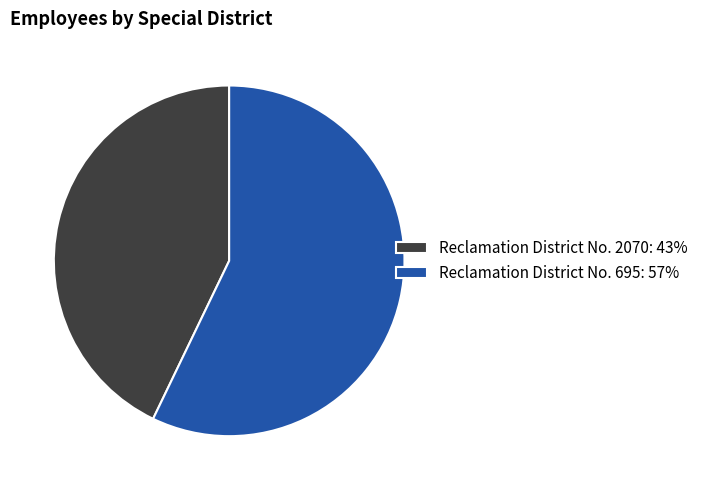

Which category accounts for the majority?

Reclamation District No. 695